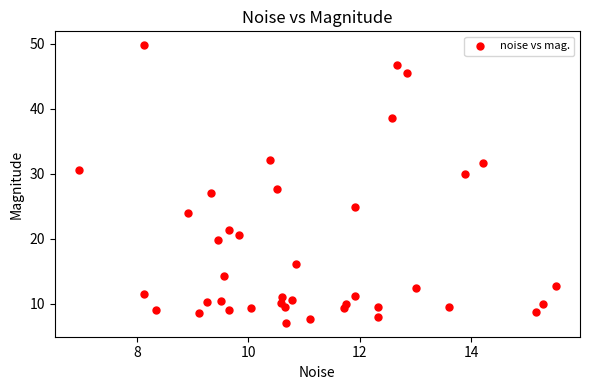

What is the range of Y values (max minus min)?

42.7